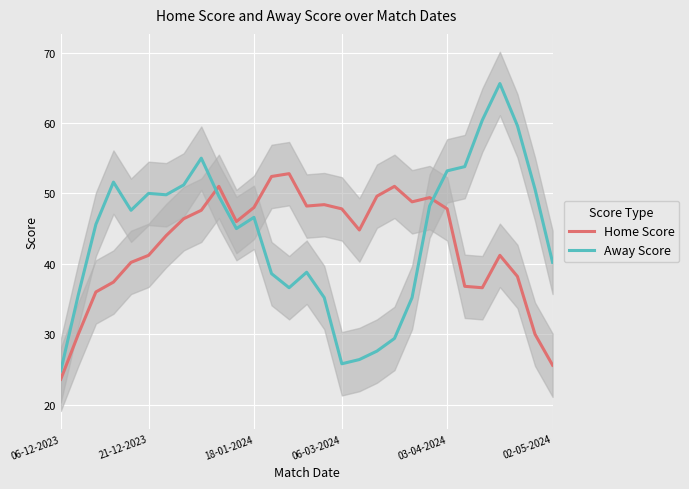

The Home Score series shows 48.0 at 18-01-2024. True or false?

True